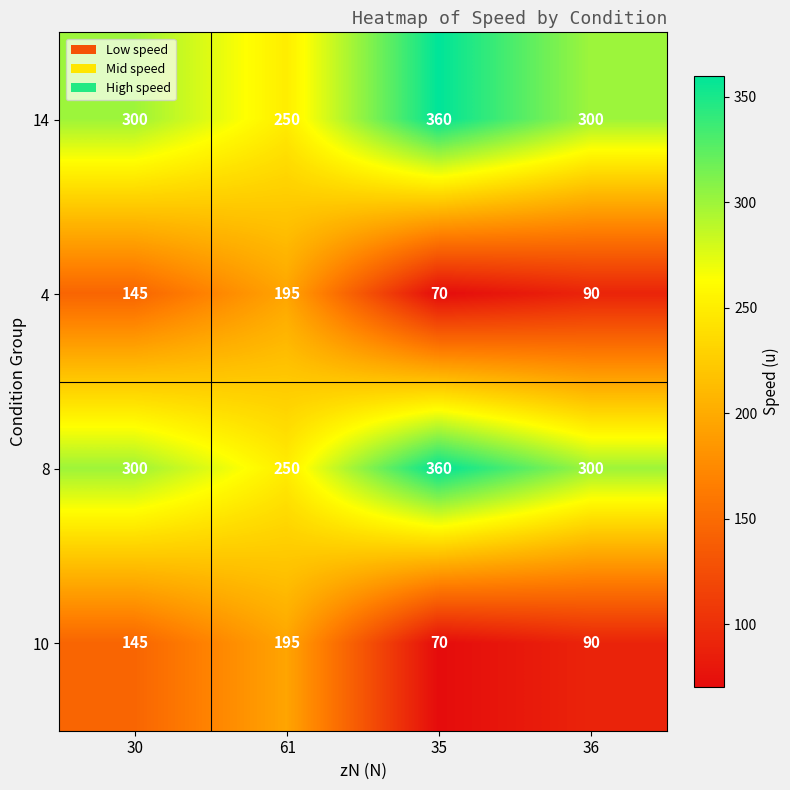

Which category has the lowest value across all series?

35